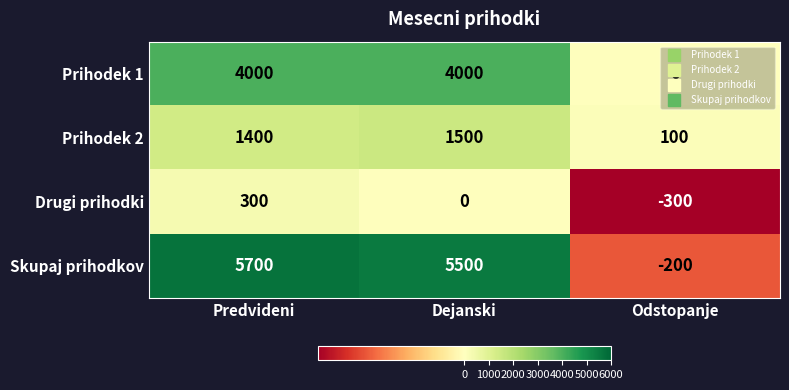

Rank the series by their average value, from highest to lowest.

Skupaj prihodkov, Prihodek 1, Prihodek 2, Drugi prihodki